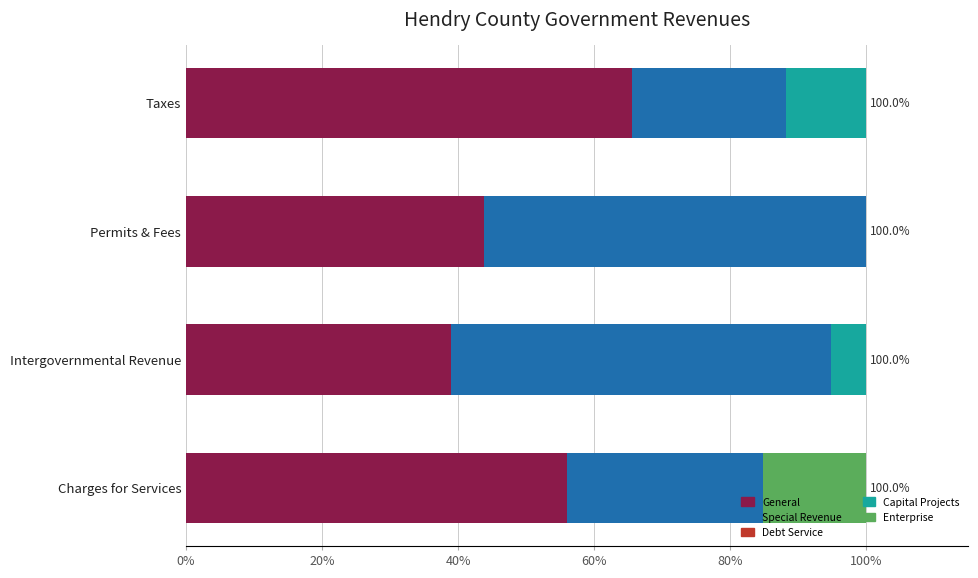

What is the highest value of the General series?

65.5